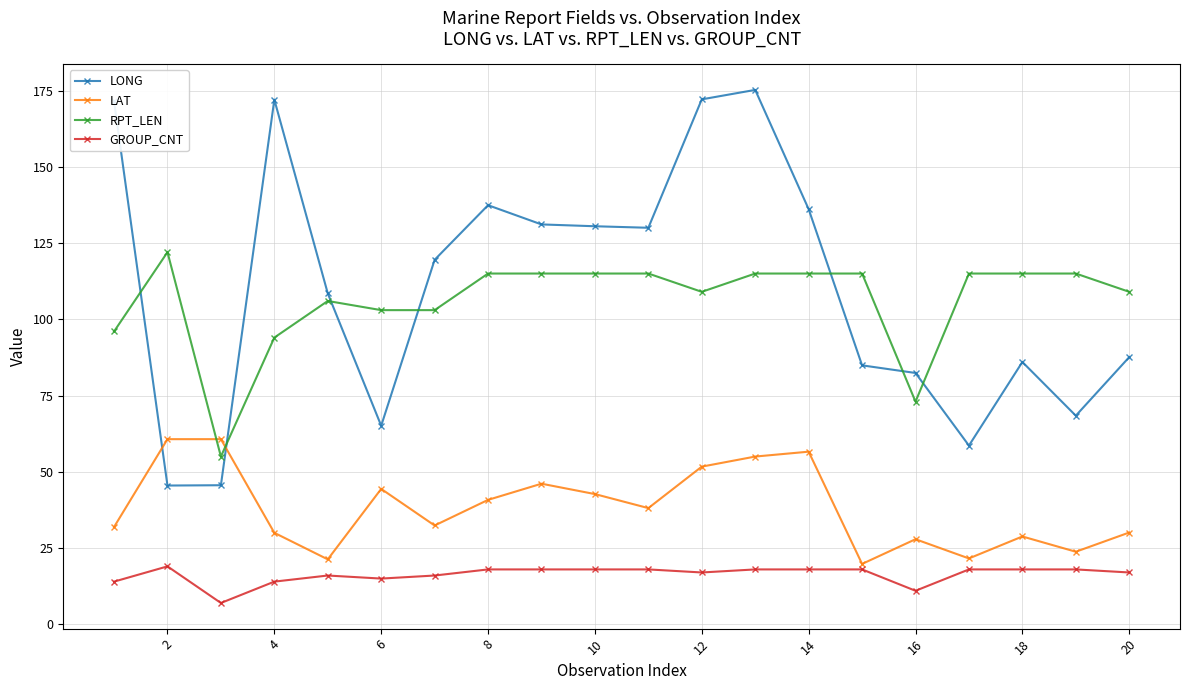

What is the smallest value displayed?

7.0